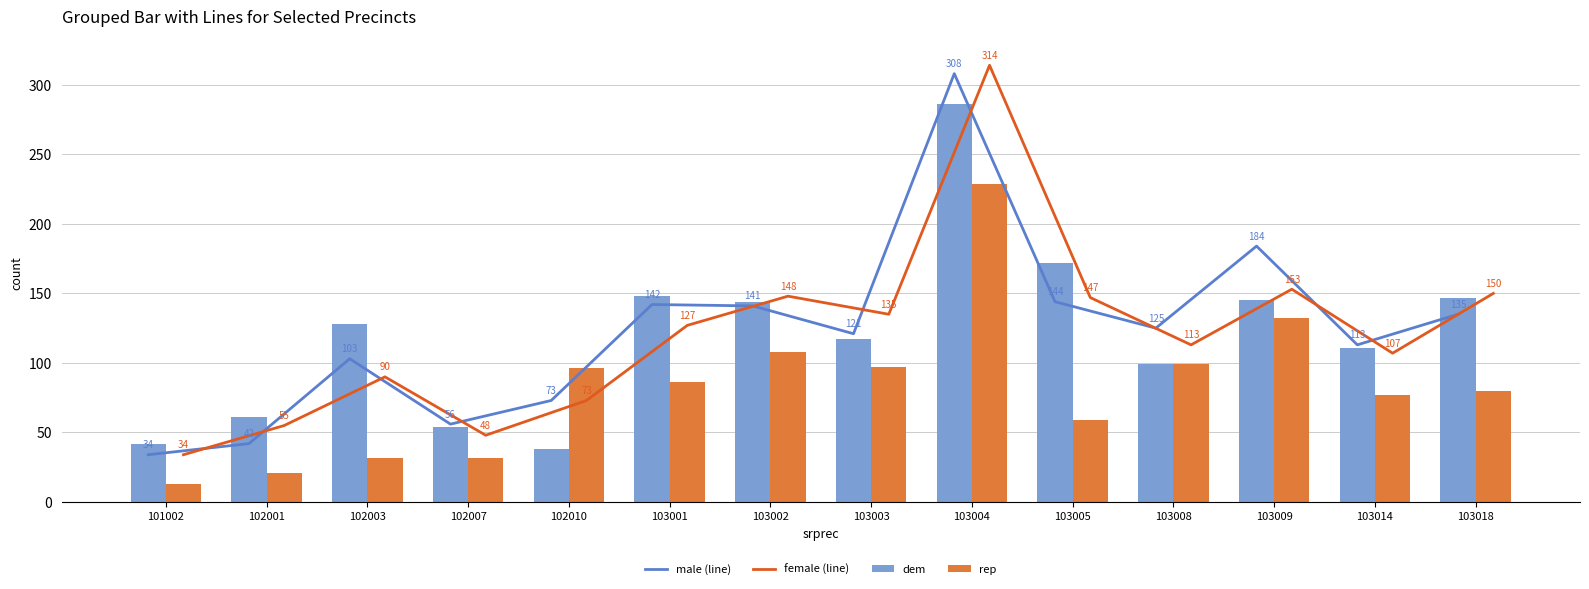

How many series are shown in this chart?

4